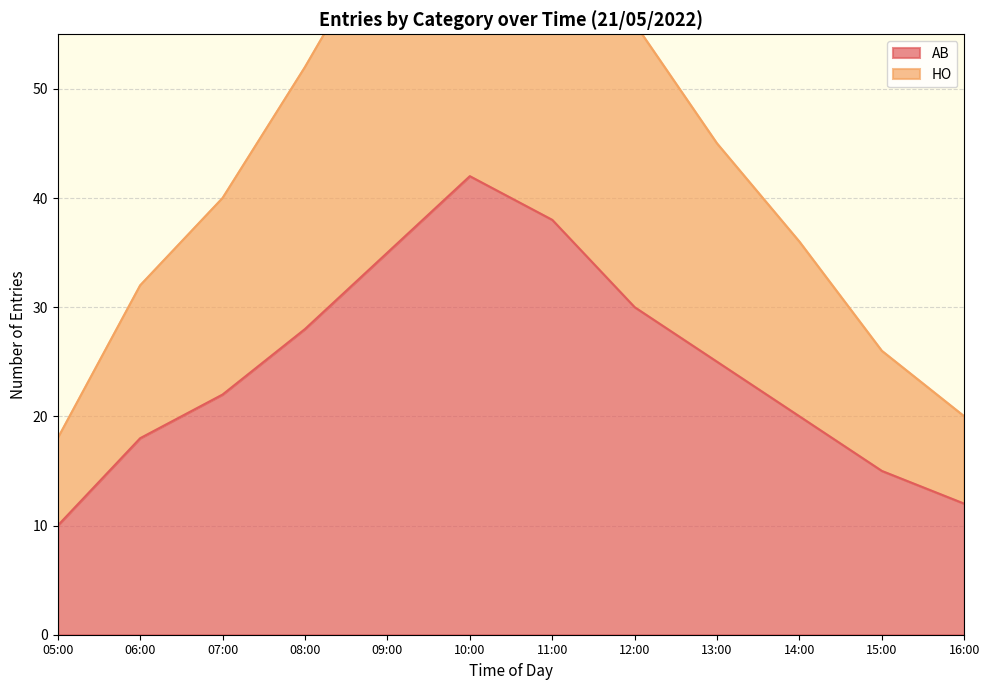

Does the chart display data point markers on the line(s)?

No